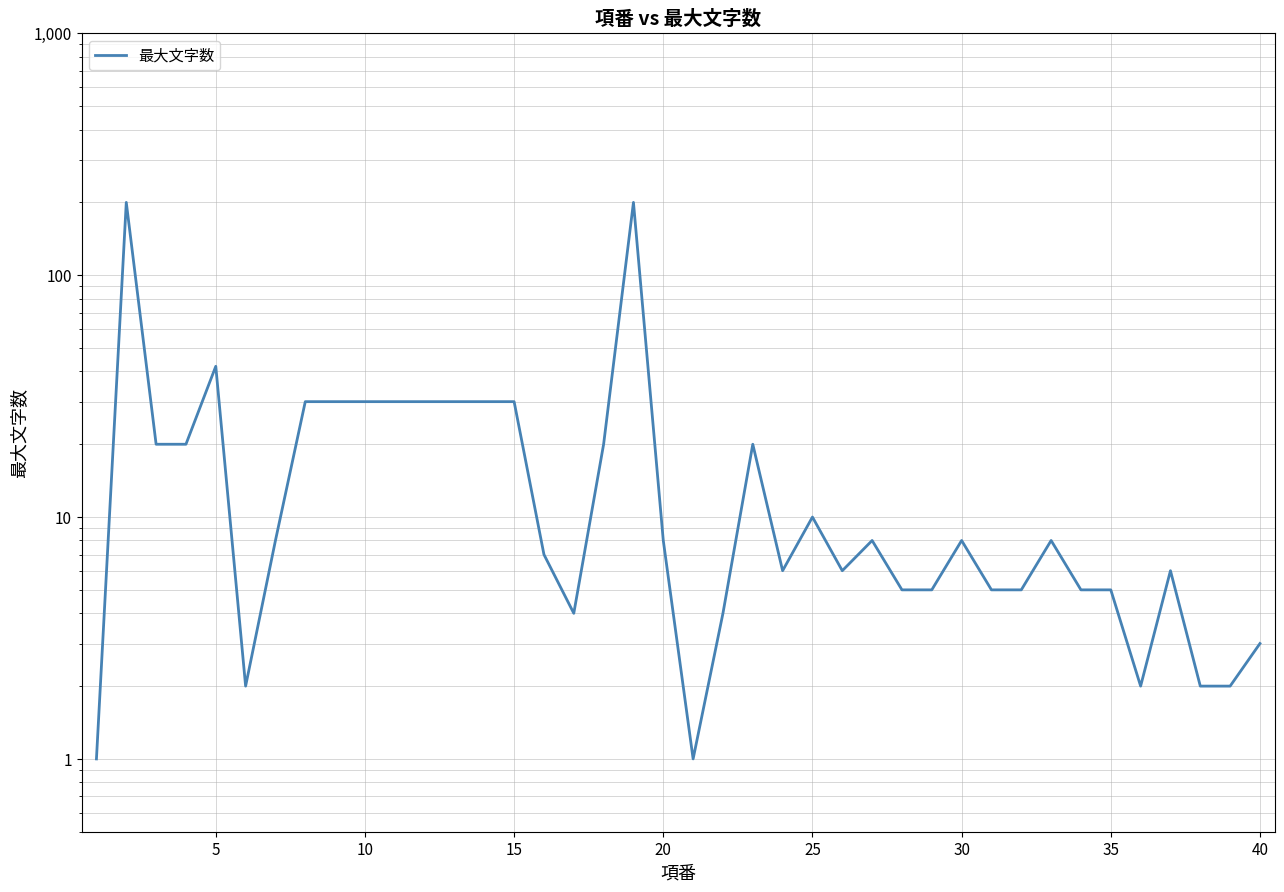

How many data points are above 8?

16